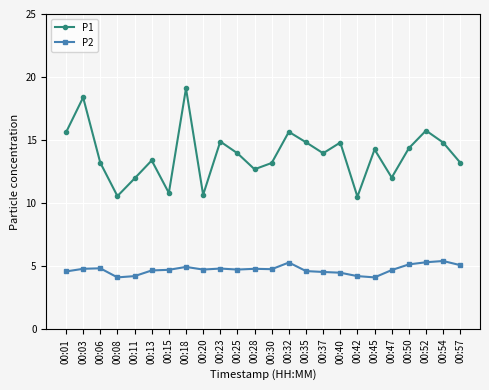

At 00:40, list the series in order from largest to smallest.

P1, P2